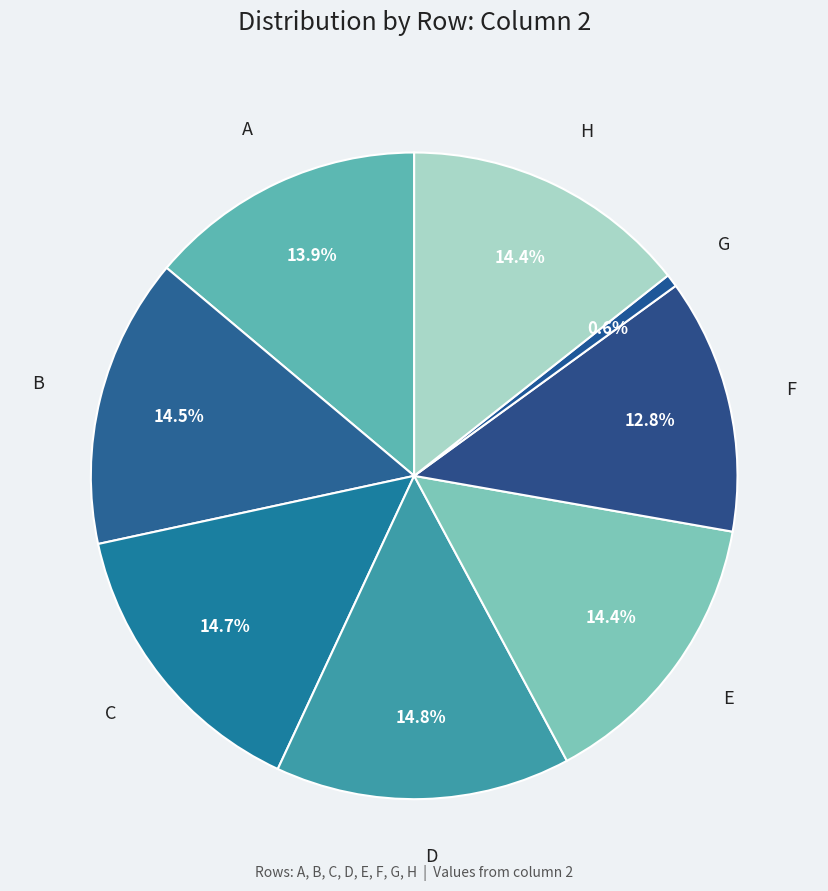

Count the number of slices in the pie.

8